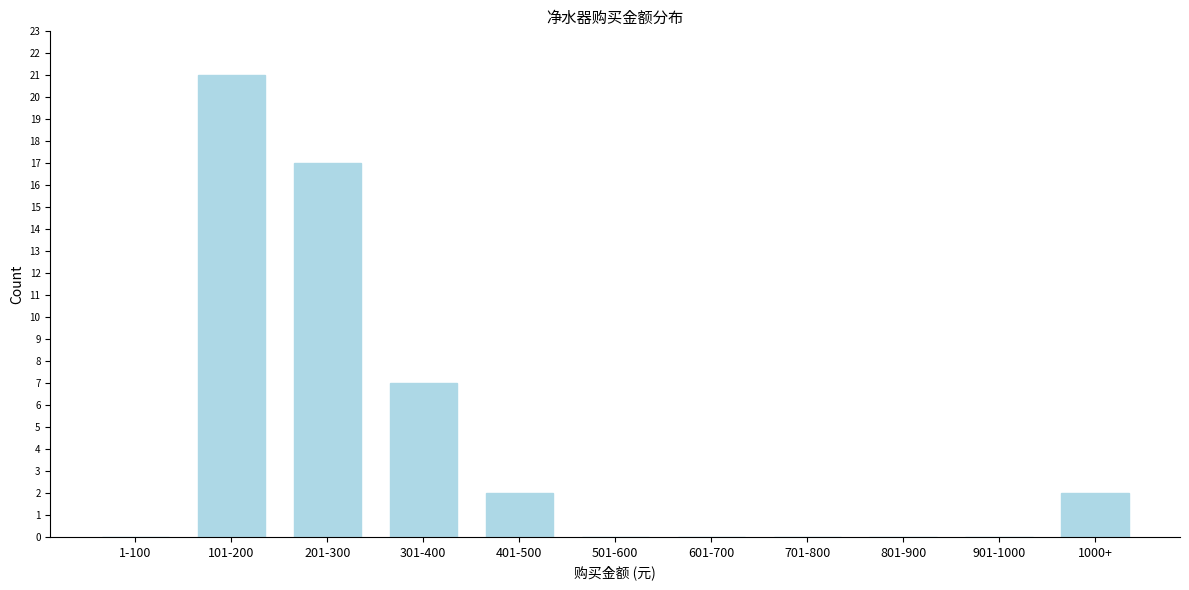

Reading left to right, extract all data points from this chart.

1-100=0	101-200=21	201-300=17	301-400=7	401-500=2	501-600=0	601-700=0	701-800=0	801-900=0	901-1000=0	1000+=2